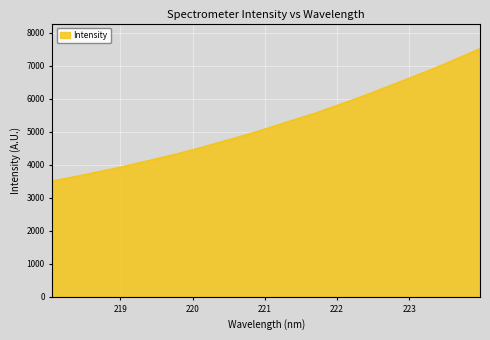

What is the greatest value displayed?

7523.8